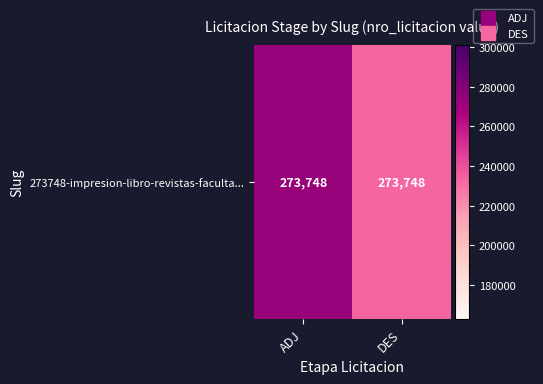

Rank the categories by value from highest to lowest.

ADJ, DES